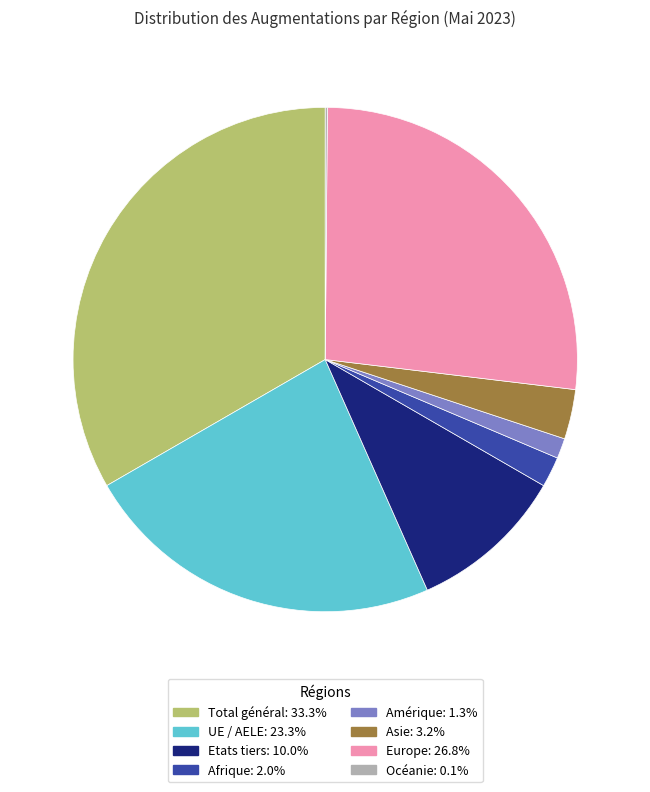

Between Asie and Europe, which is larger?

Europe